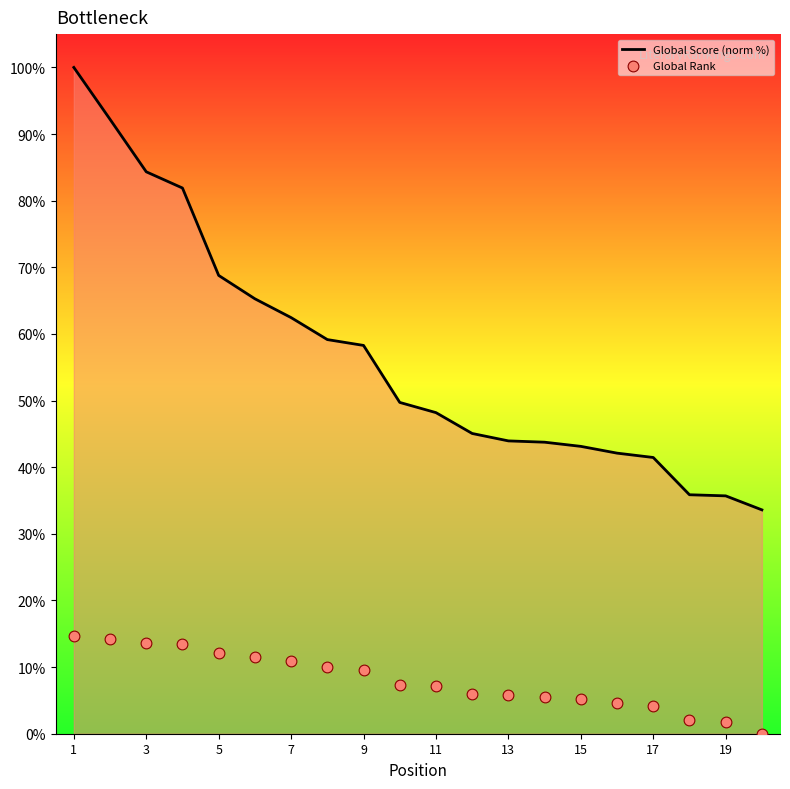

Which series reaches the maximum Y coordinate?

Global Score (norm %)